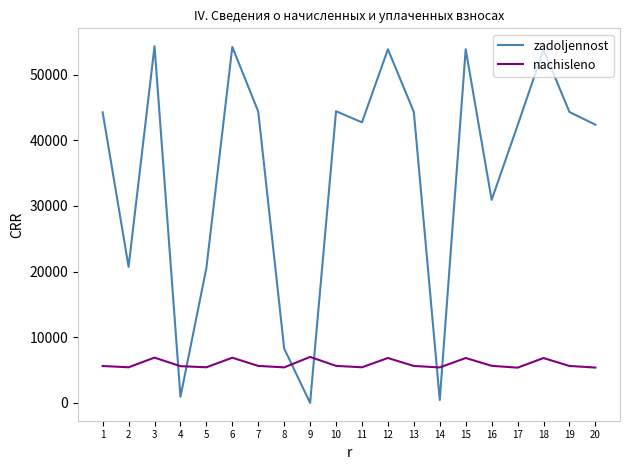

Between 5 and 20, which series saw the biggest shift?

zadoljennost